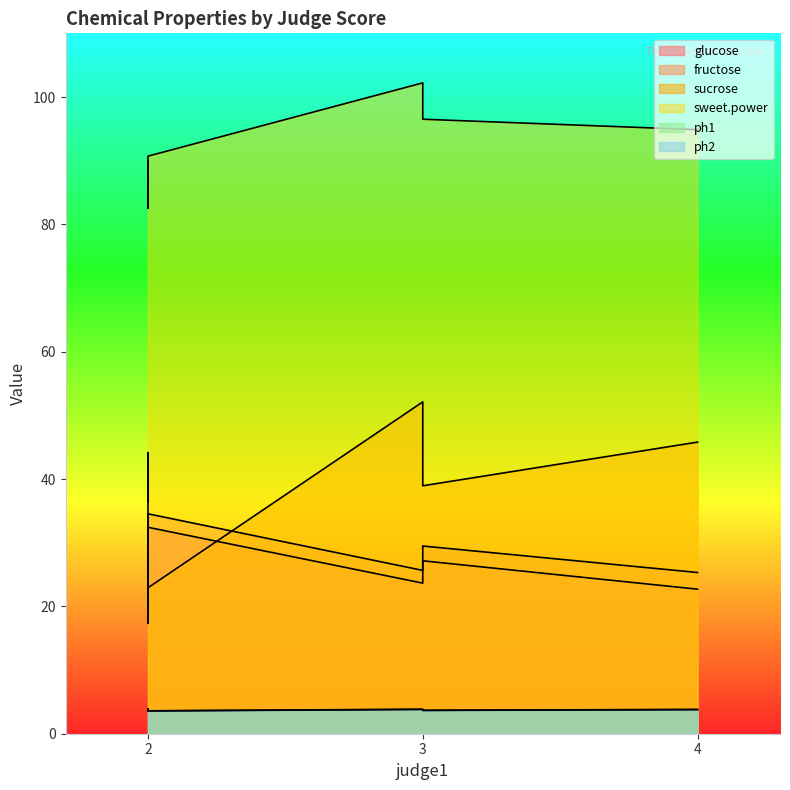

Reading left to right, extract all data points from this chart.

glucose: 25.3	17.3	23.6	32.4	22.7	27.2
fructose: 27.4	20.0	25.6	34.5	25.3	29.5
sucrose: 36.5	44.1	52.1	22.9	45.8	38.9
sweet.power: 90.0	82.5	102.2	90.7	94.9	96.5
ph1: 3.6	3.9	3.9	3.6	3.8	3.7
ph2: 3.5	3.8	3.8	3.6	3.8	3.7